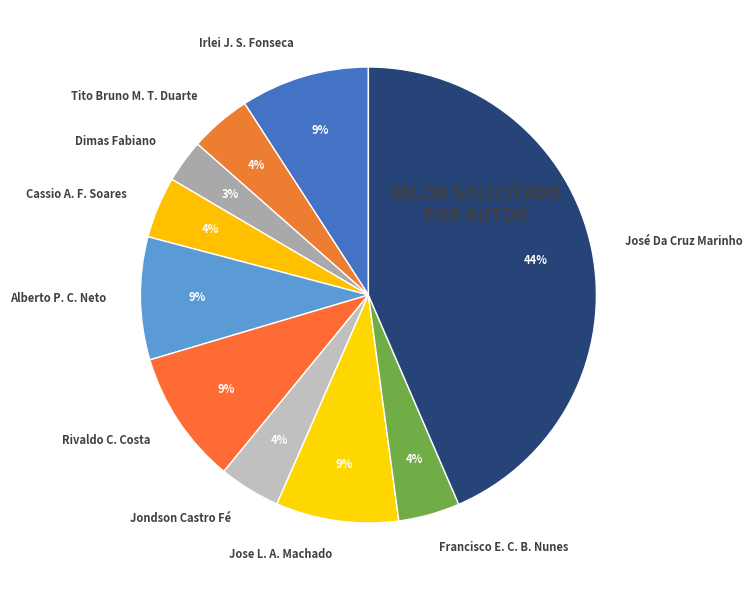

How many segments does this pie chart have?

10